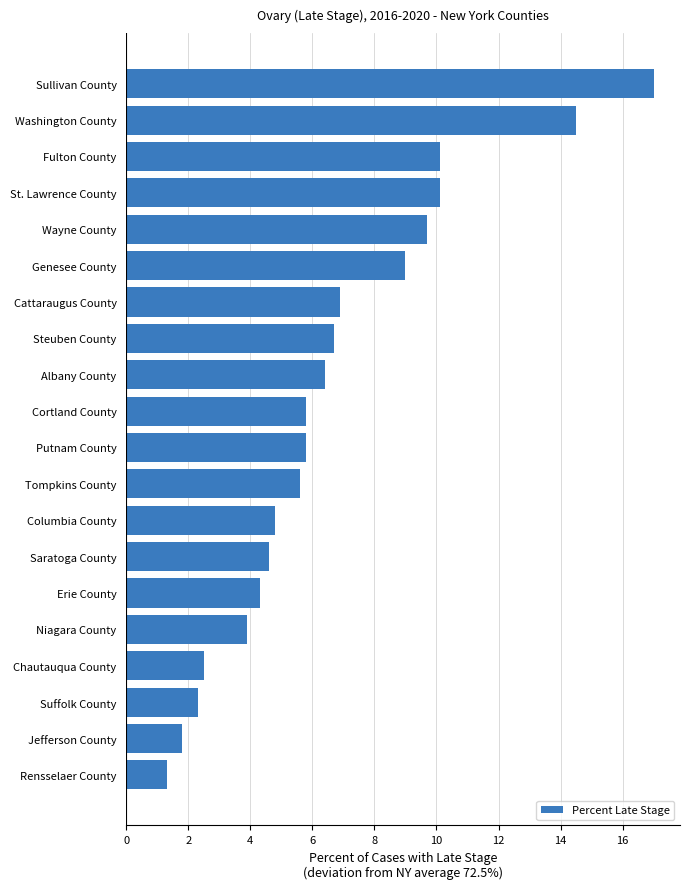

Reading bottom to top, transcribe all the data shown in this chart.

Rensselaer County=1.3	Jefferson County=1.8	Suffolk County=2.3	Chautauqua County=2.5	Niagara County=3.9	Erie County=4.3	Saratoga County=4.6	Columbia County=4.8	Tompkins County=5.6	Putnam County=5.8	Cortland County=5.8	Albany County=6.4	Steuben County=6.7	Cattaraugus County=6.9	Genesee County=9.0	Wayne County=9.7	St. Lawrence County=10.1	Fulton County=10.1	Washington County=14.5	Sullivan County=17.0